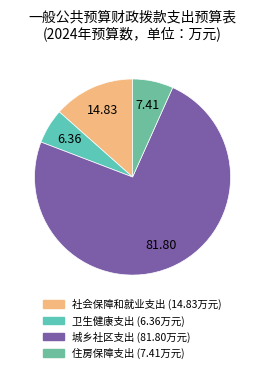

Count the number of slices in the pie.

4